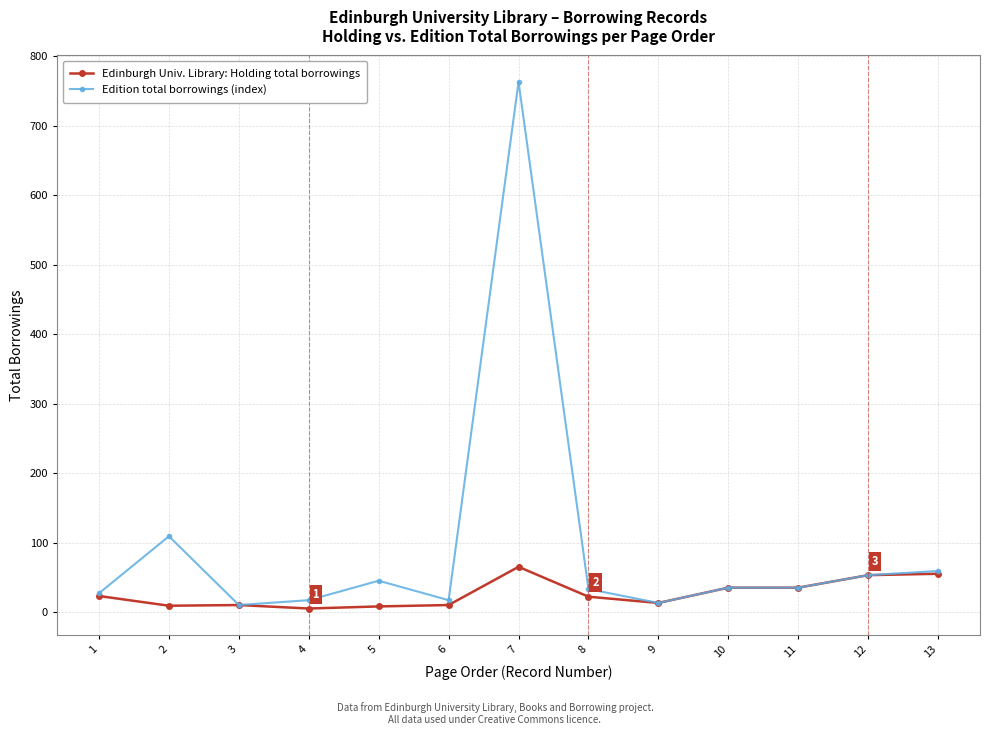

True or false: Edinburgh Univ. Library: Holding total borrowings has a value of 35 at 11.

True